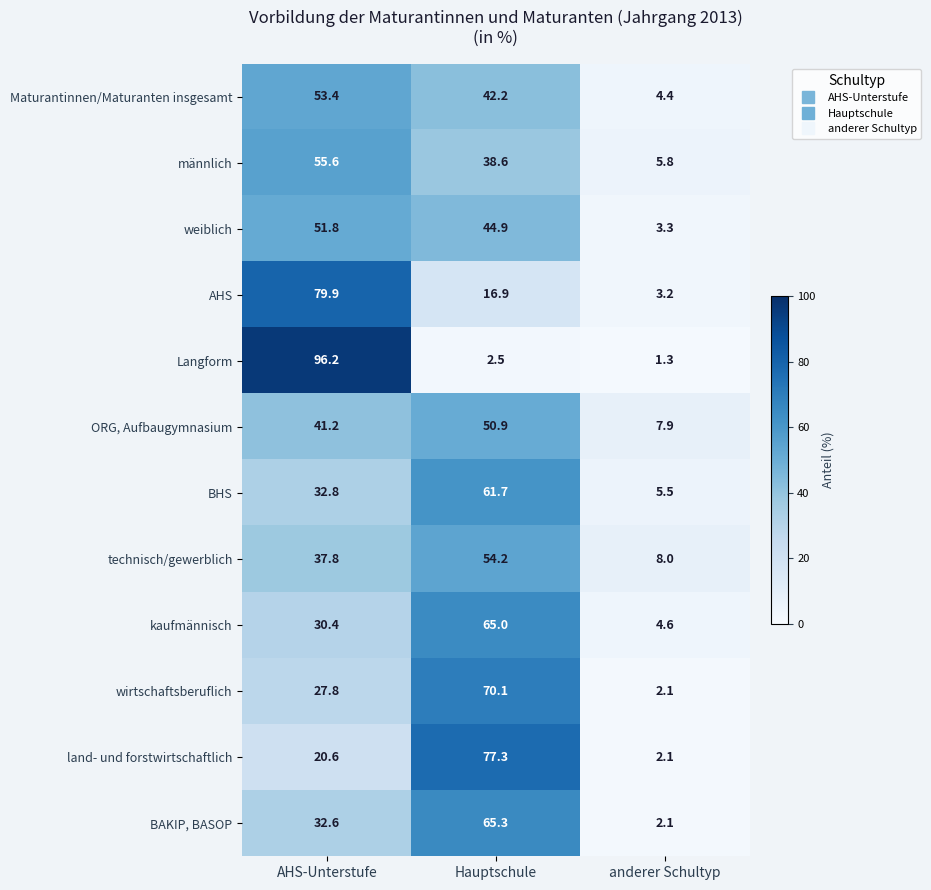

Between AHS-Unterstufe and Hauptschule, which series saw the biggest shift?

Langform